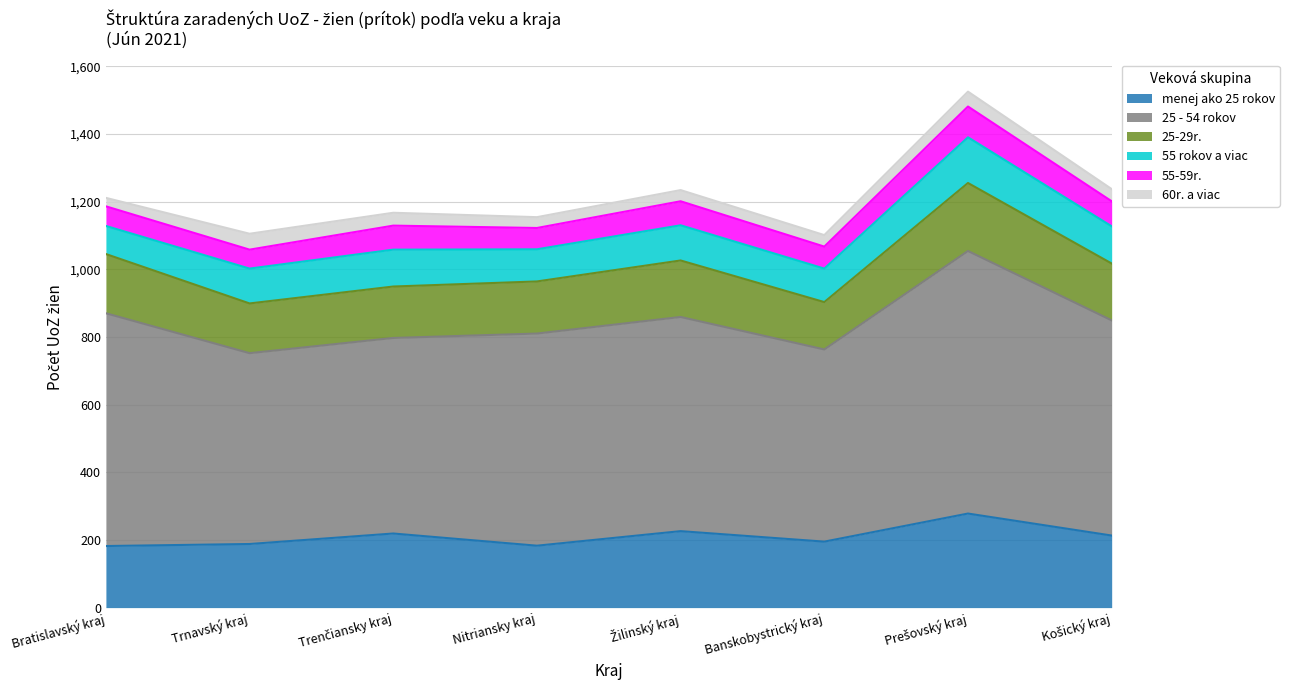

What position from the left is Banskobystrický kraj?

6